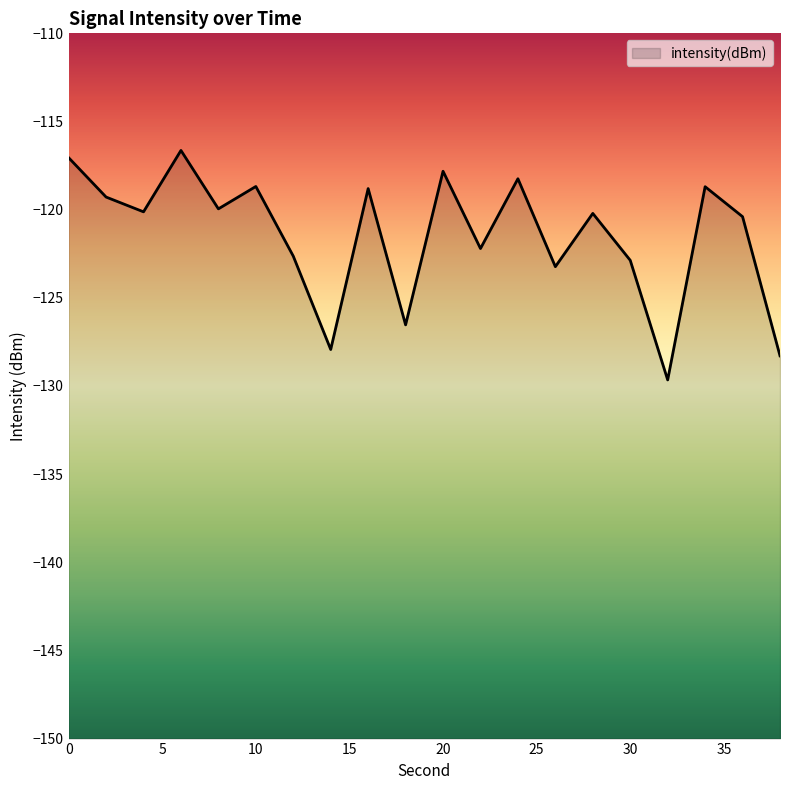

How many data points are above -120?

9